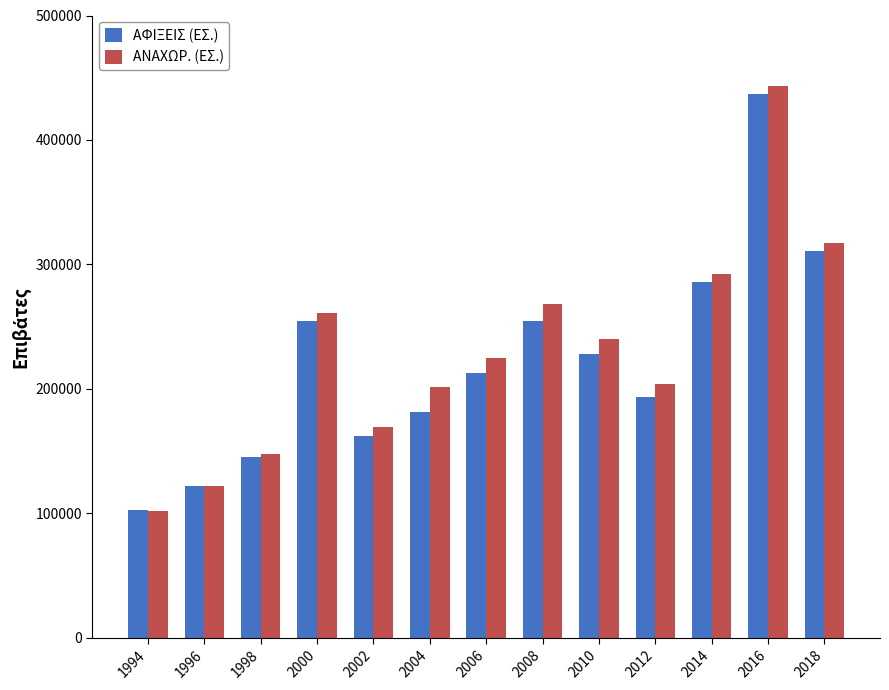

The ΑΝΑΧΩΡ. (ΕΣ.) series shows 204096 at 2012. True or false?

True